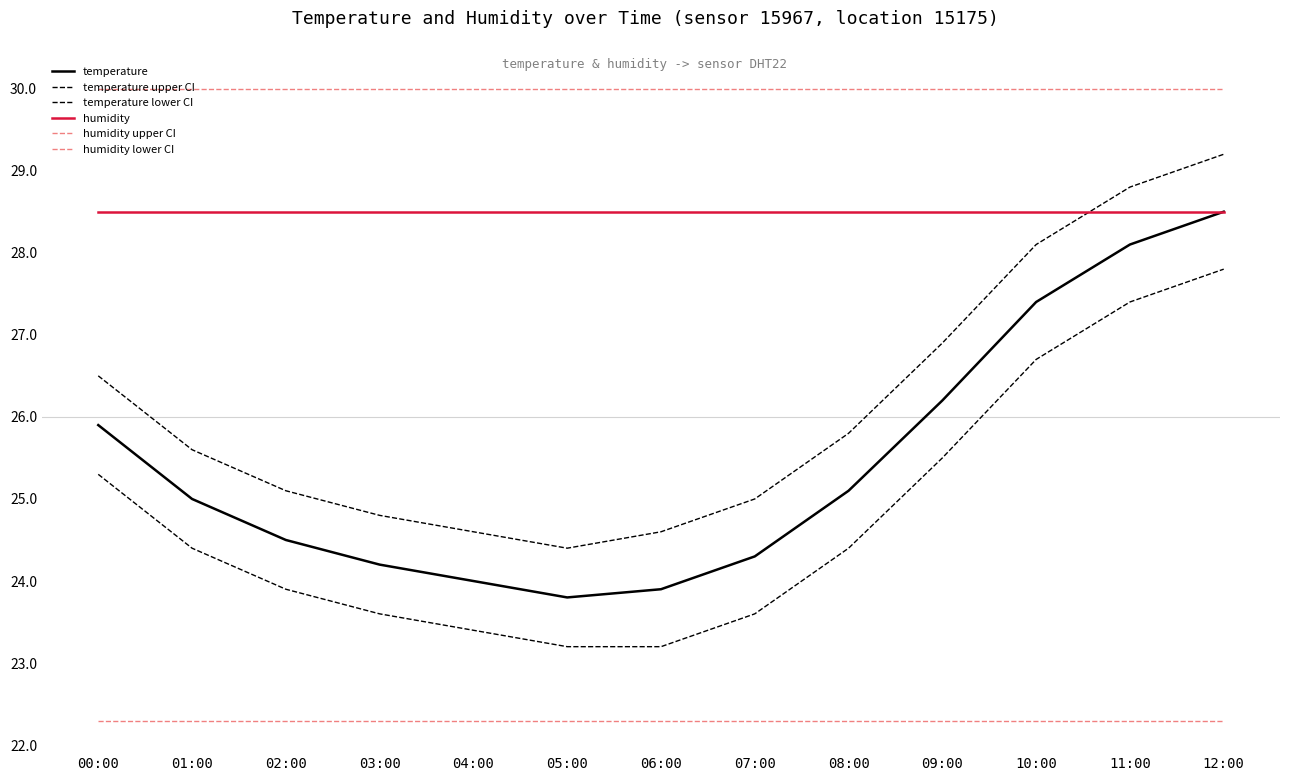

What position from the left is 09:00?

10